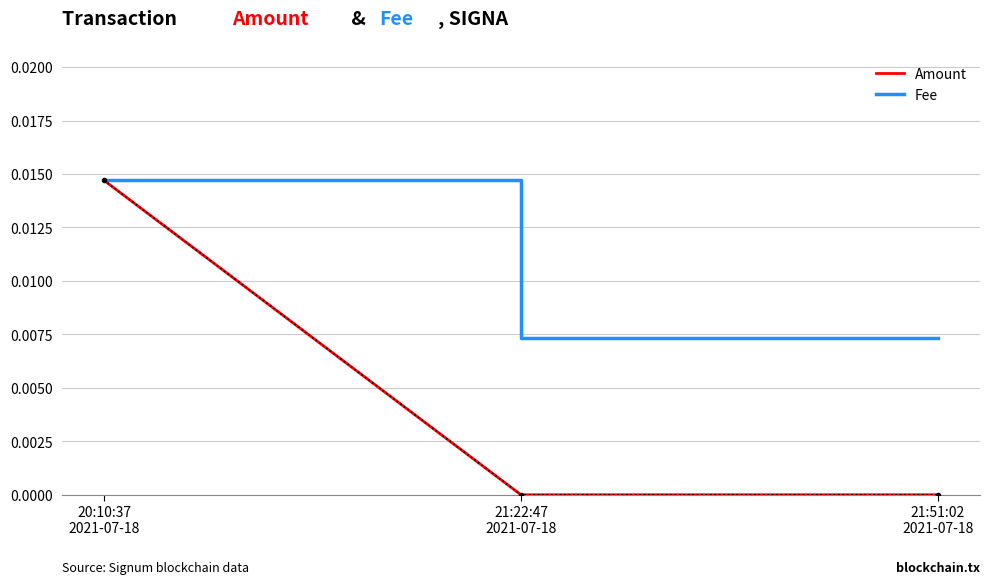

Which series has the largest total across all categories?

Fee